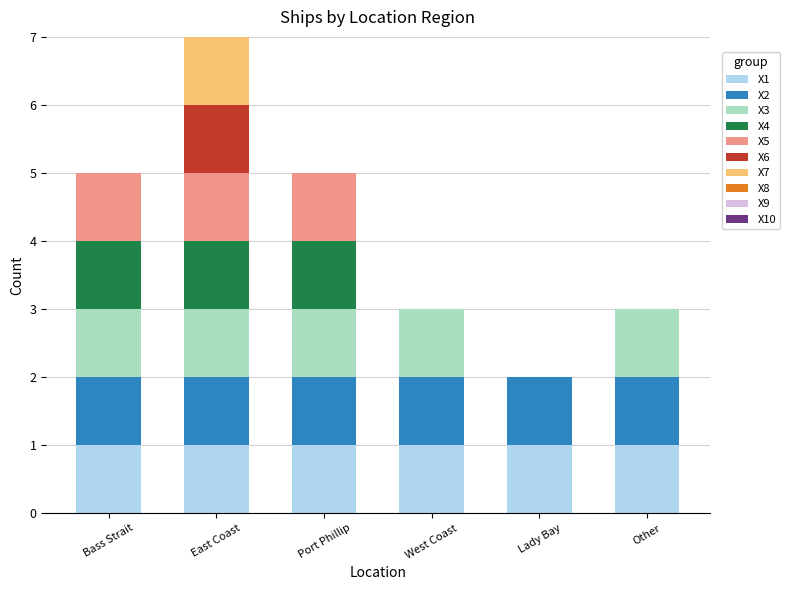

Are the bars horizontal?

No